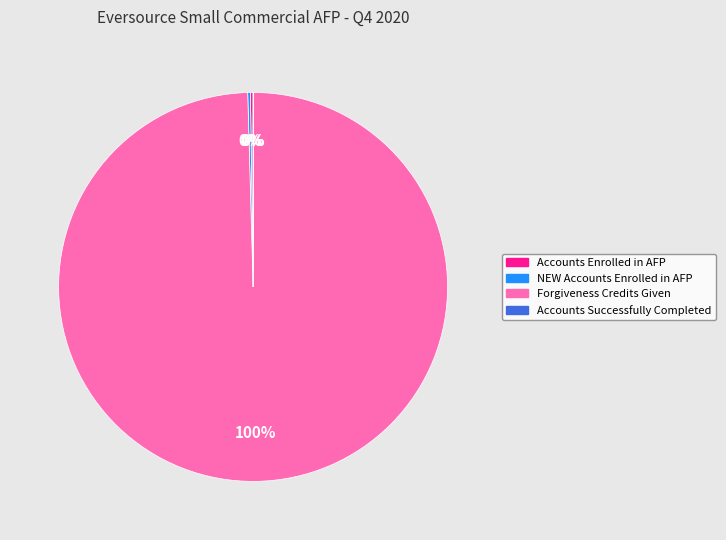

Is there any slice that represents more than half of the pie?

Yes